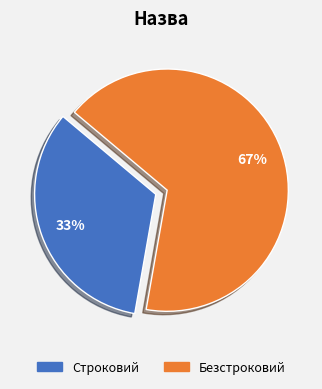

Is it true that Безстроковий is 75% of the pie?

False